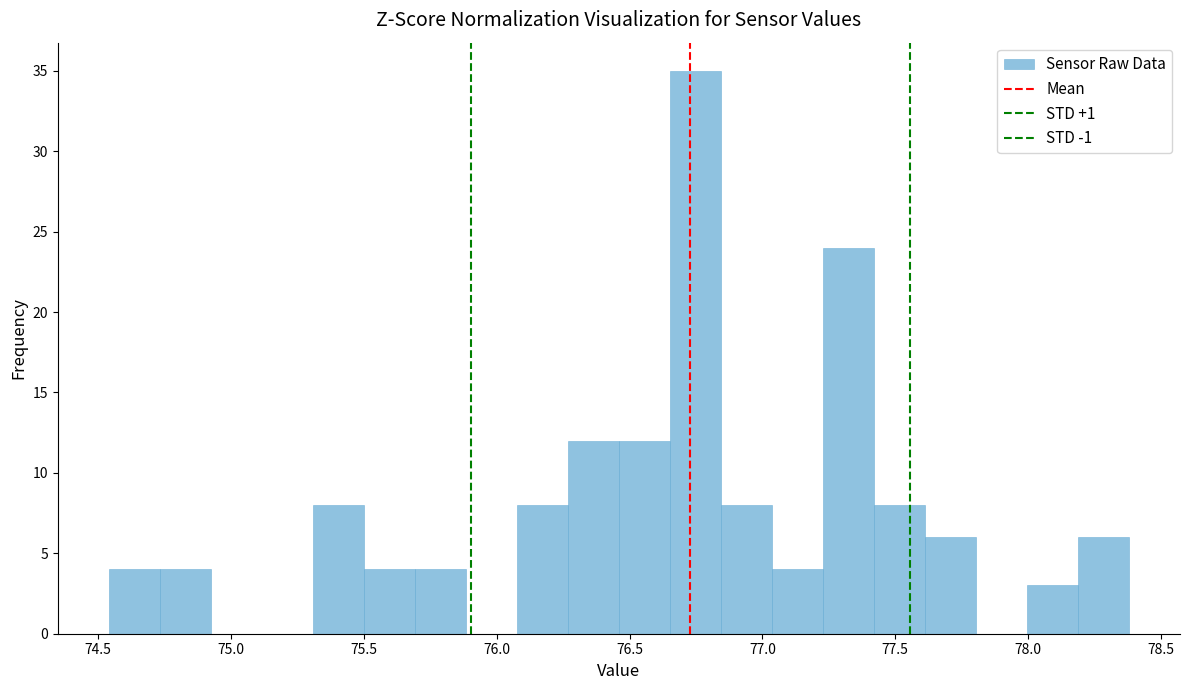

Read against the x-axis, roughly where is the centre of the tallest bar?

76.75